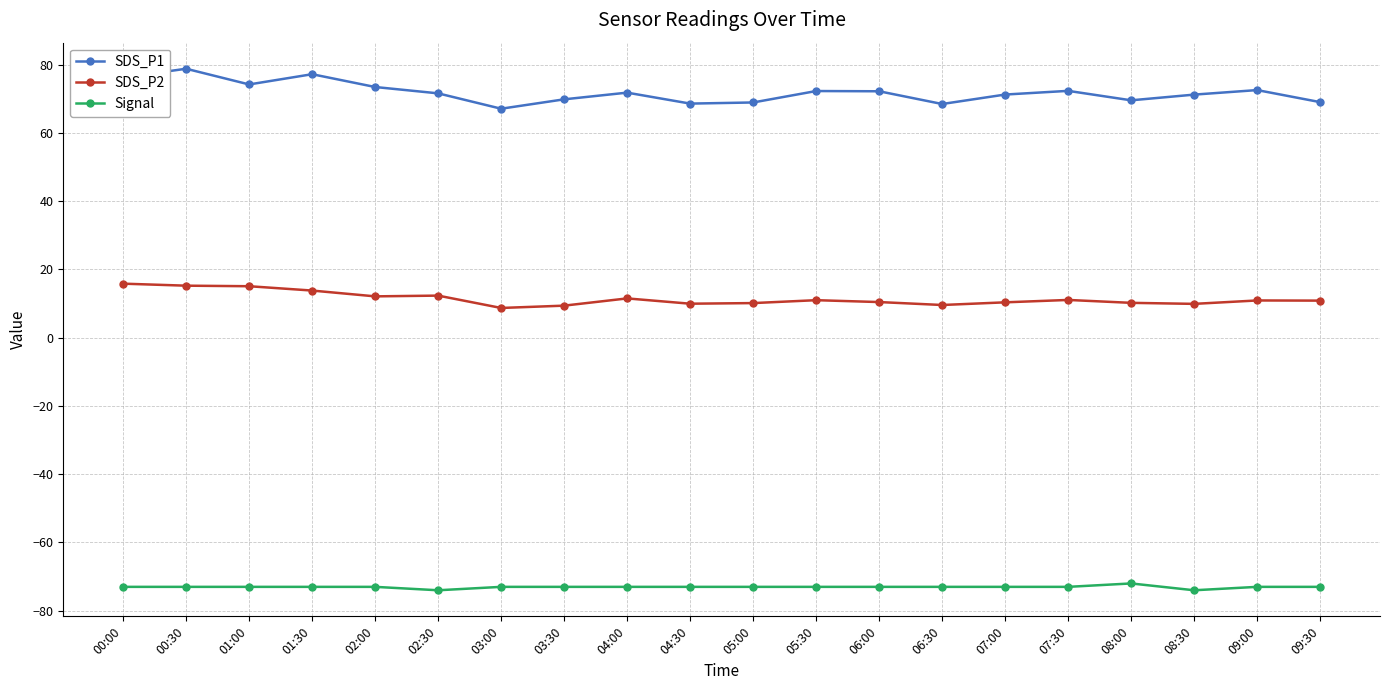

At which category does the chart reach its peak across all series?

00:30